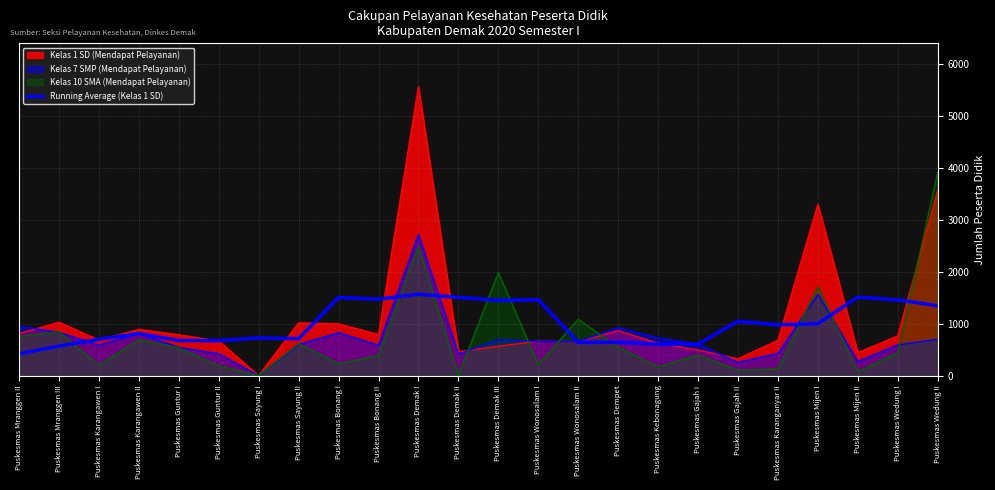

What position from the left is Puskesmas Kebonagung?

17